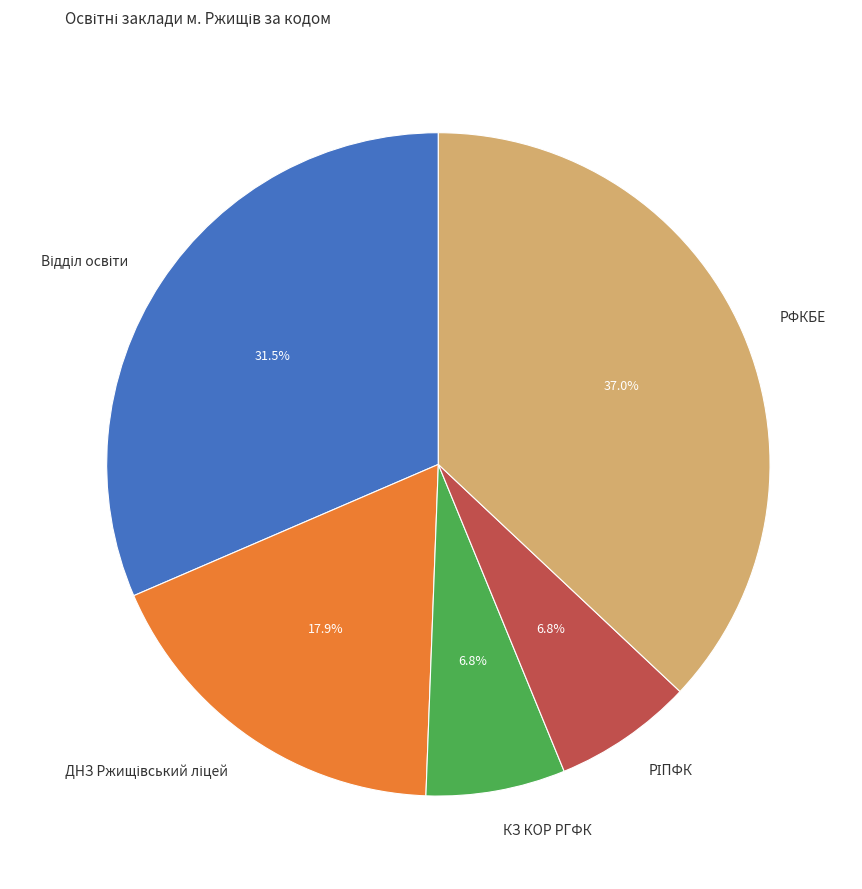

Count the number of slices in the pie.

5